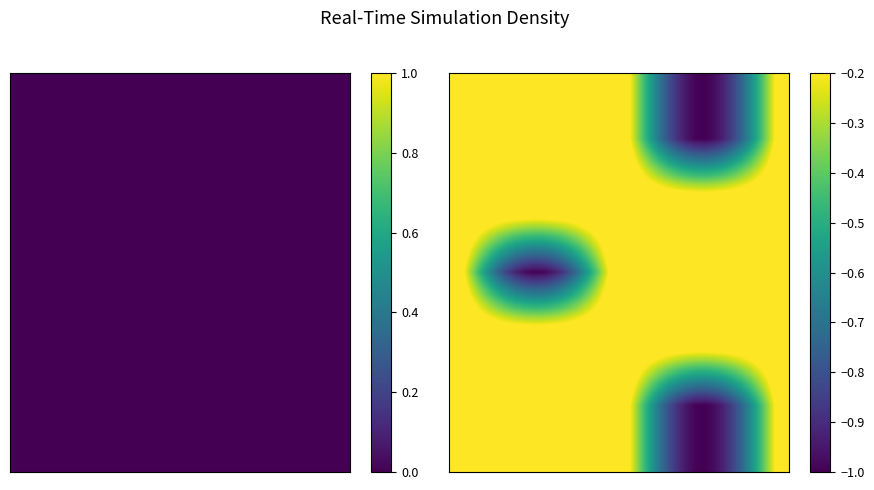

At how many categories does at least one series exceed 0?

38